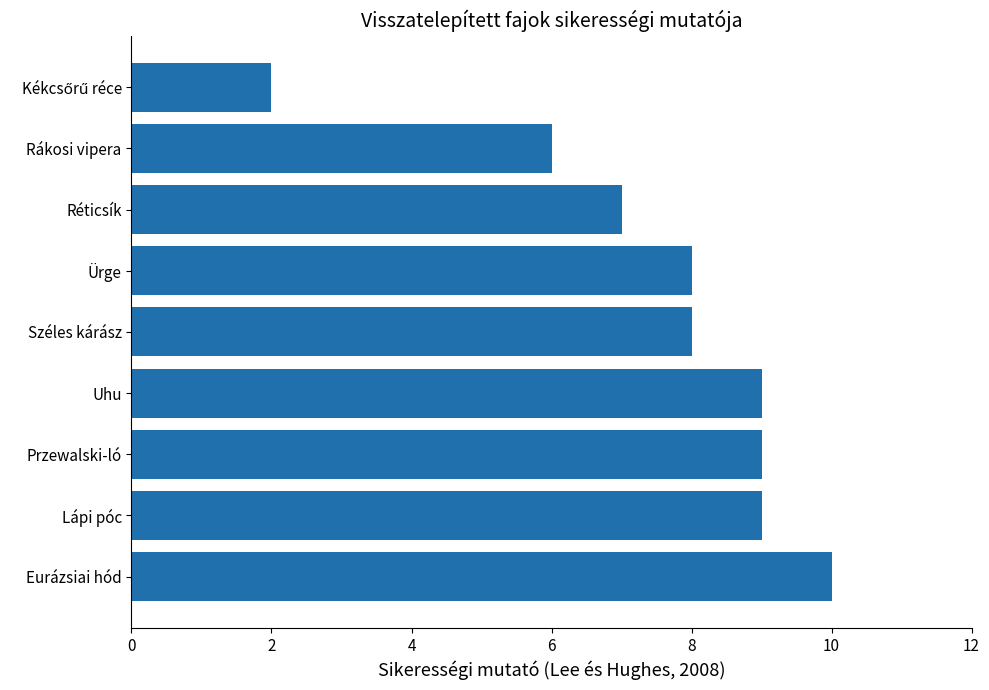

How many series are shown in this chart?

1